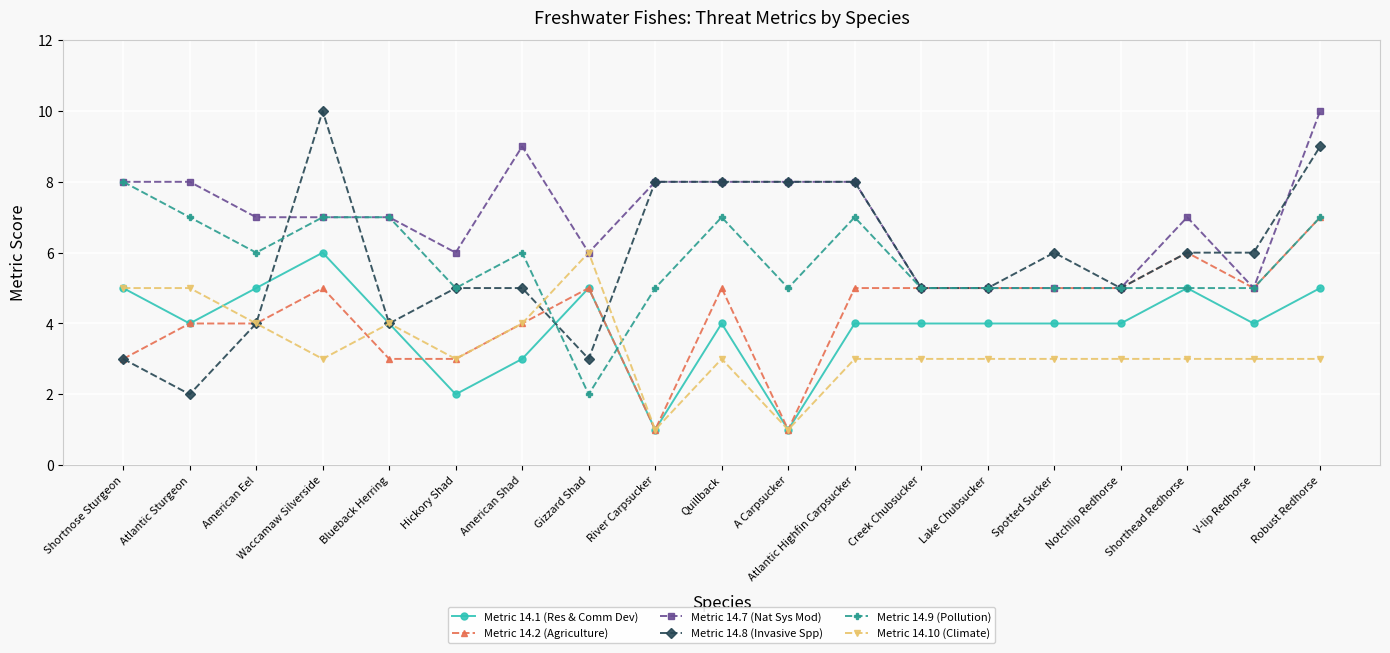

Count the Metric 14.7 (Nat Sys Mod) values in the range 5 to 8.

17